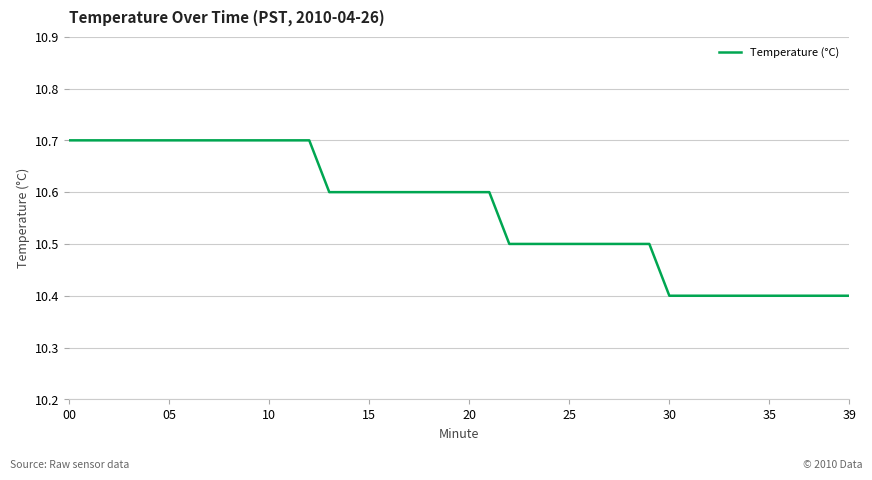

What is the smallest value displayed?

10.4